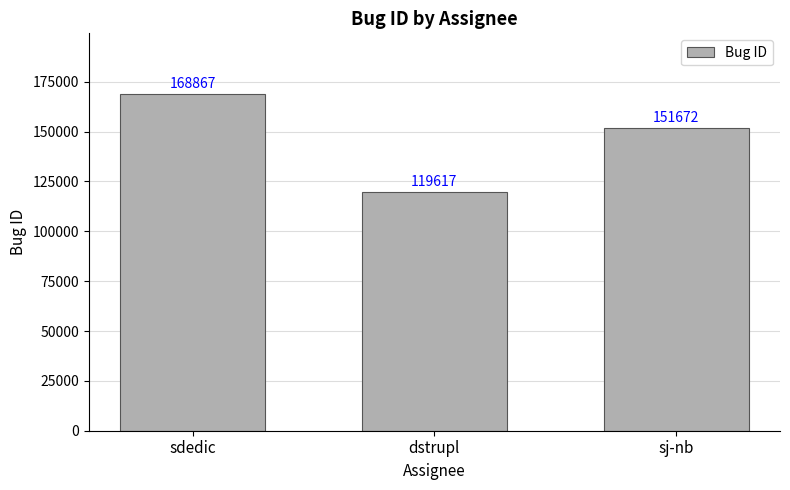

List the labels in order of value, largest first.

sdedic, sj-nb, dstrupl